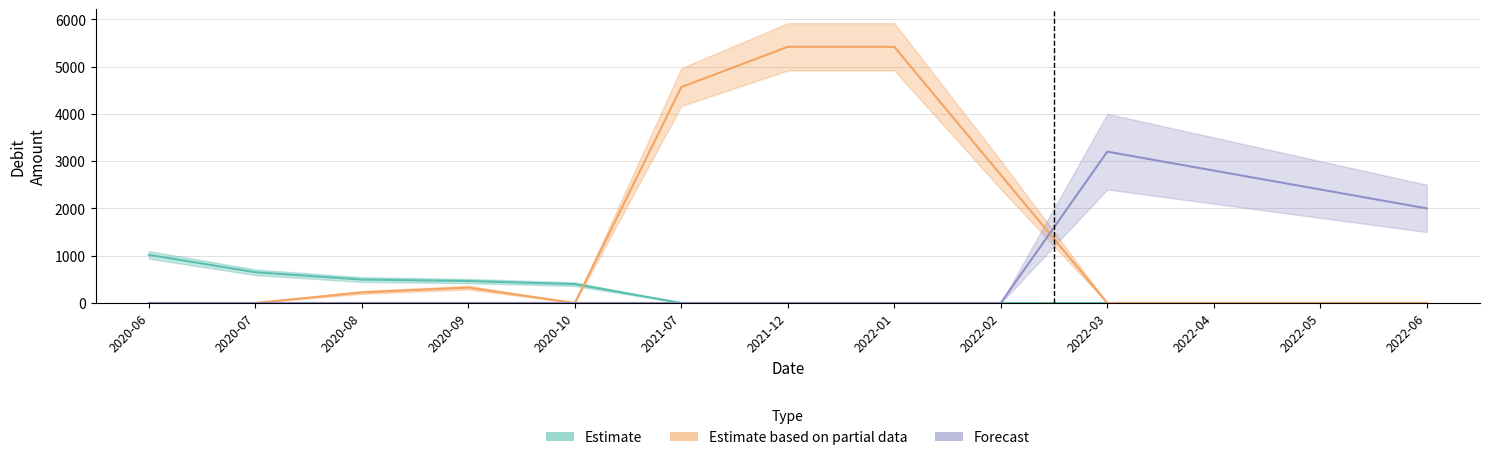

True or false: Forecast has a value of 0.0 at 2021-12.

True